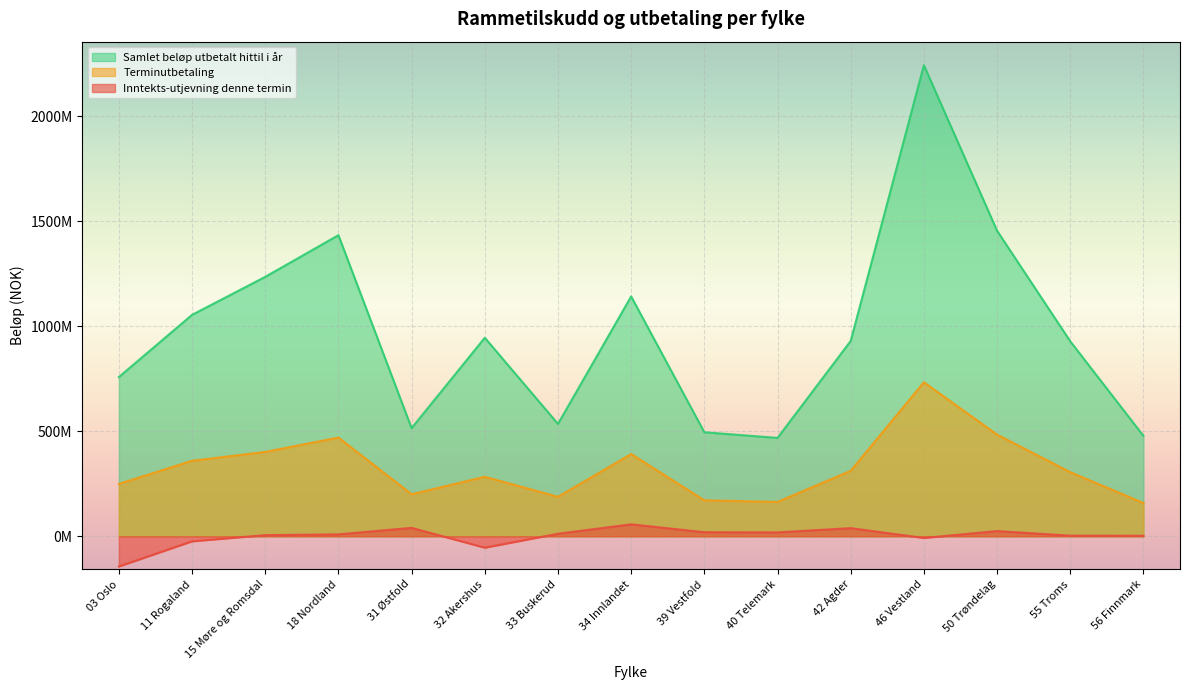

True or false: Terminutbetaling has more than 1 interior local peaks.

True